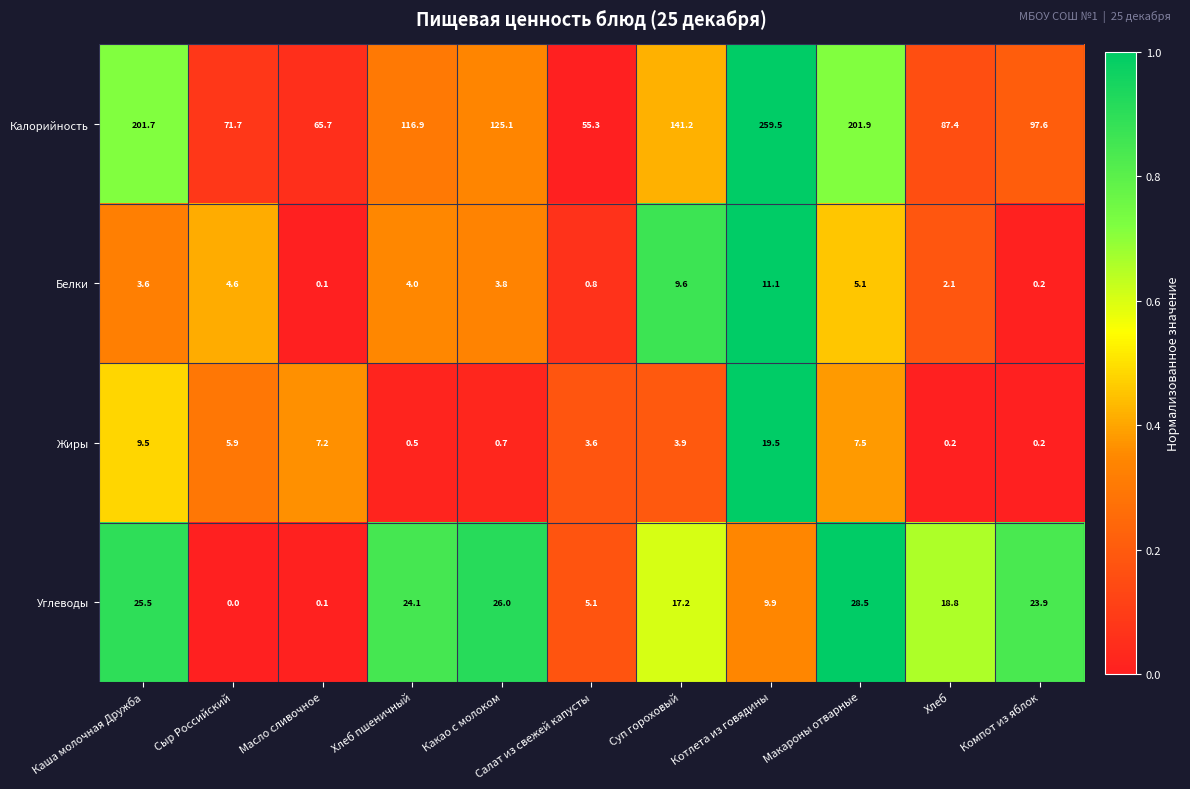

What is the approximate value of Калорийность at Суп гороховый?

141.2